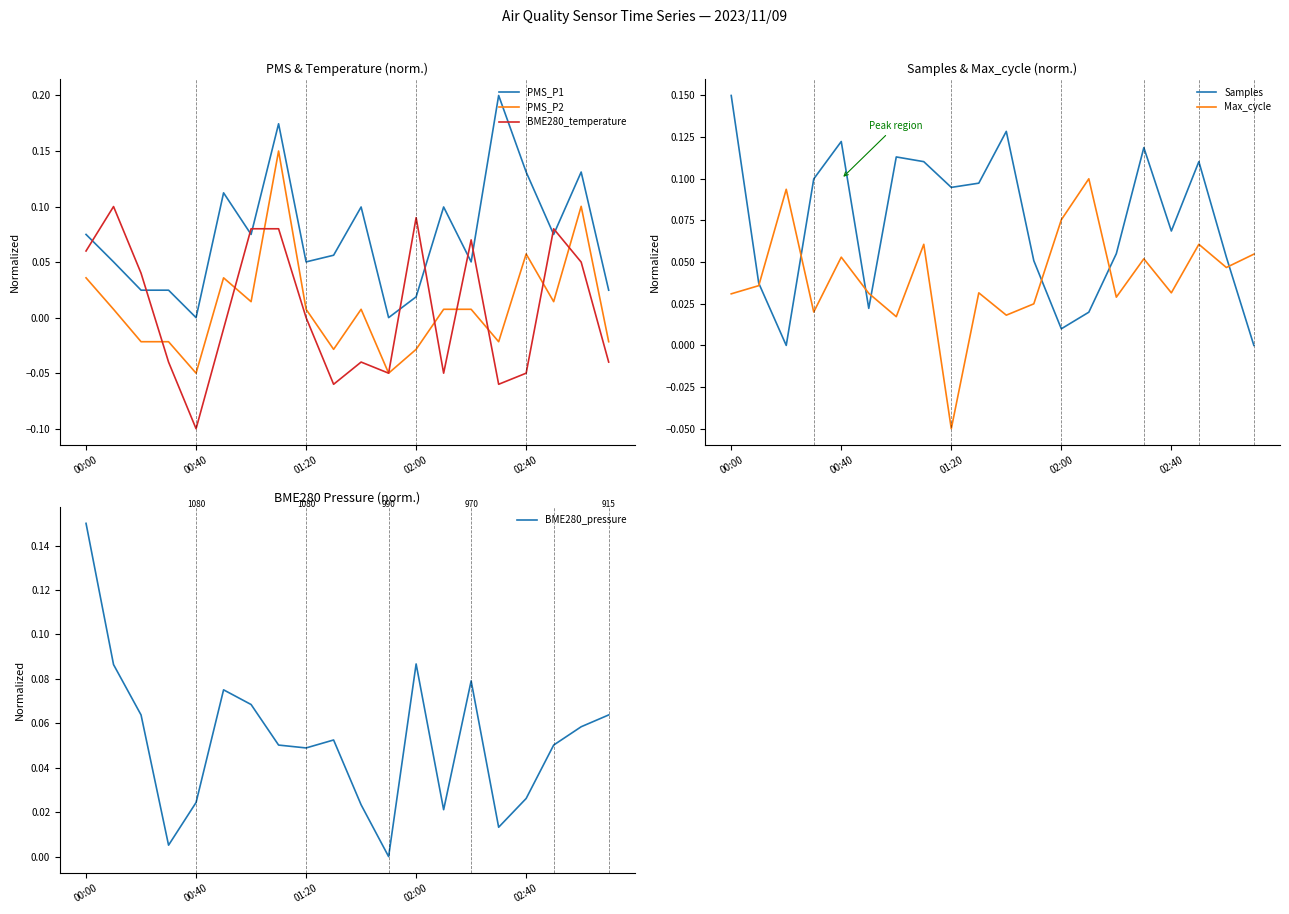

What is the average value of the Samples series?

0.1